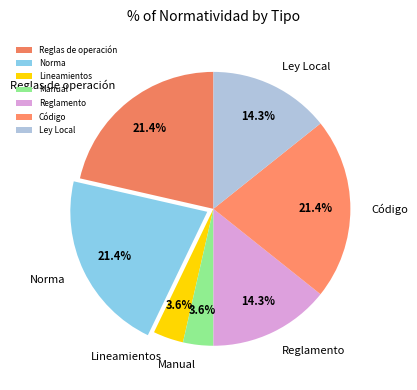

Do Código and Manual together represent more than half of the pie?

No